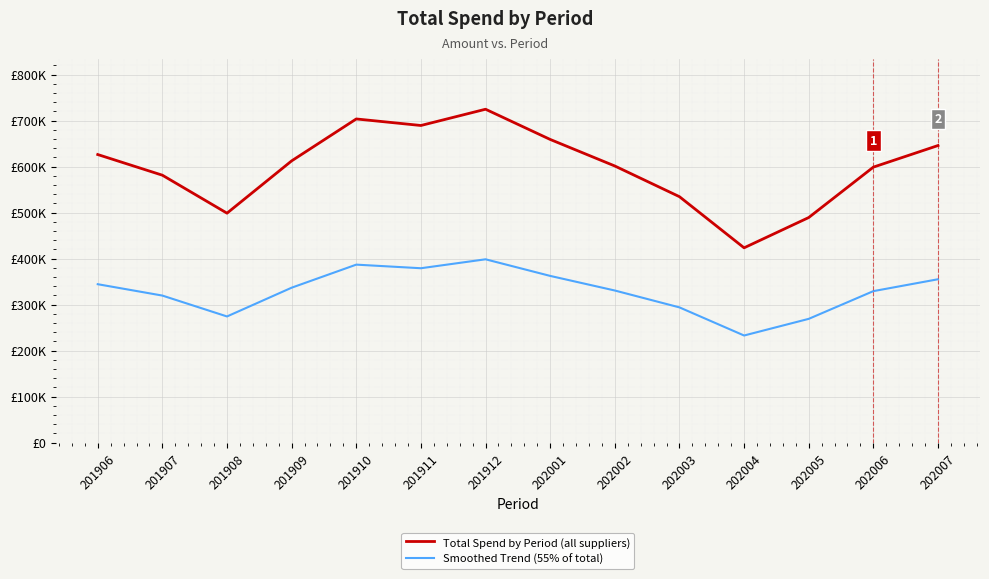

What is the value of the Total Spend by Period (all suppliers) point at the 11th from the left?

423456.1